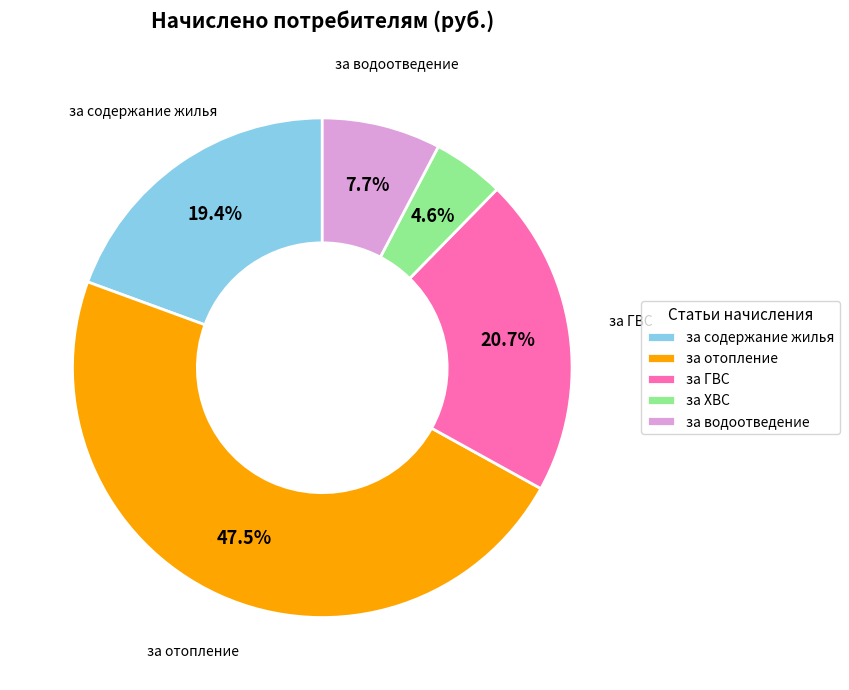

To the nearest percent, what percentage of the pie is за ГВС?

21%